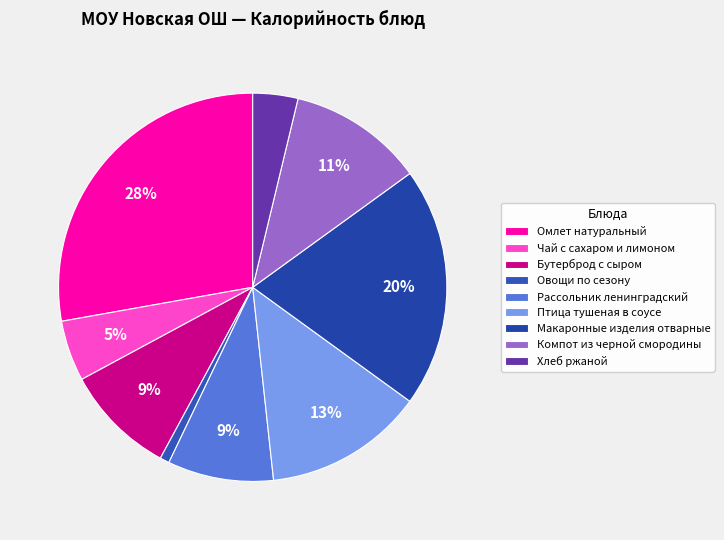

To the nearest percent, what is the combined percentage of Птица тушеная в соусе and Компот из черной смородины?

25%